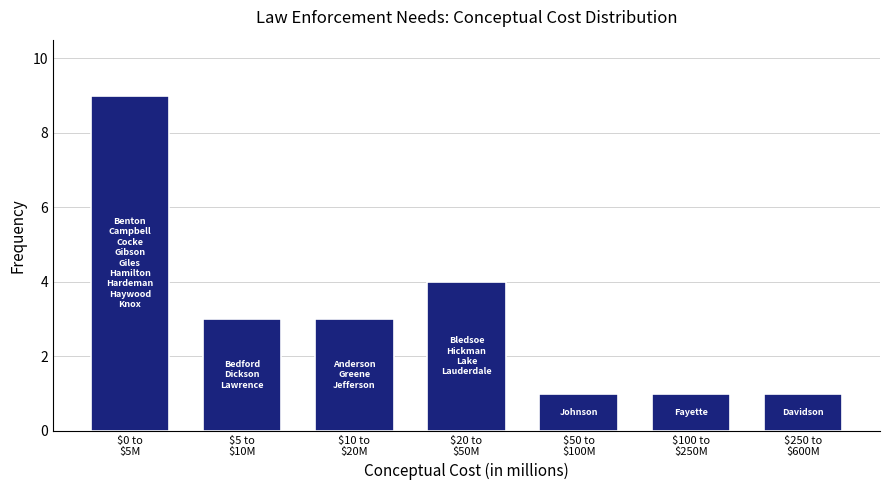

Reading left to right, transcribe all the data shown in this chart.

9	3	3	4	1	1	1